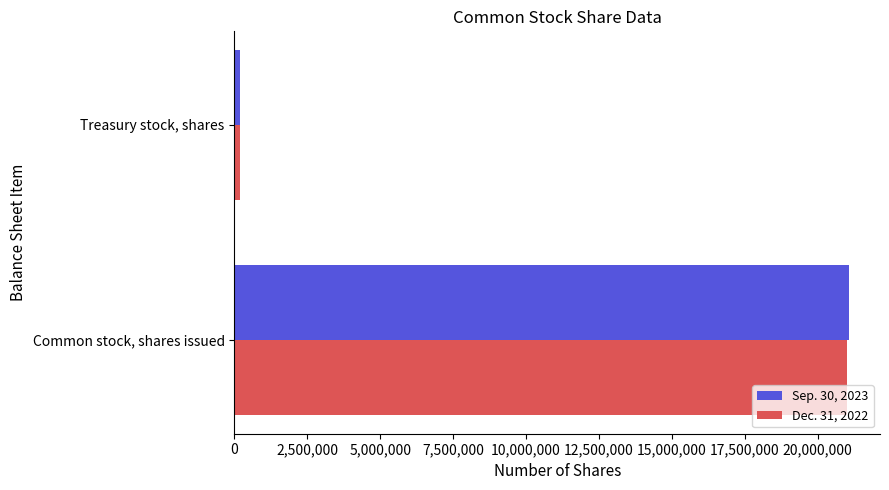

Which series has the widest spread of values?

Sep. 30, 2023